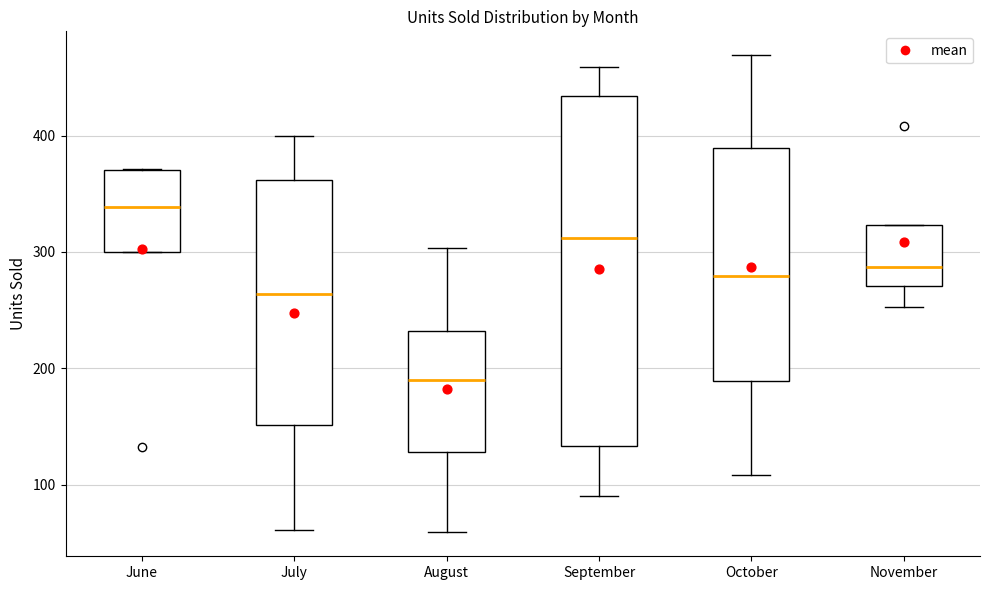

Where is the upper edge of the box for June on the y-axis? The values are not printed on the chart, so give them approximately, as read against the axis.

370